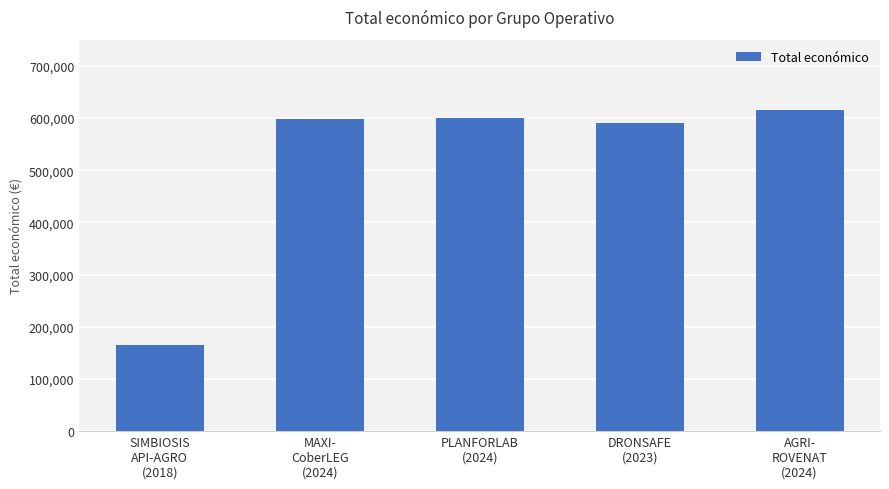

Which label corresponds to the smallest value in the chart?

SIMBIOSIS
API-AGRO
(2018)